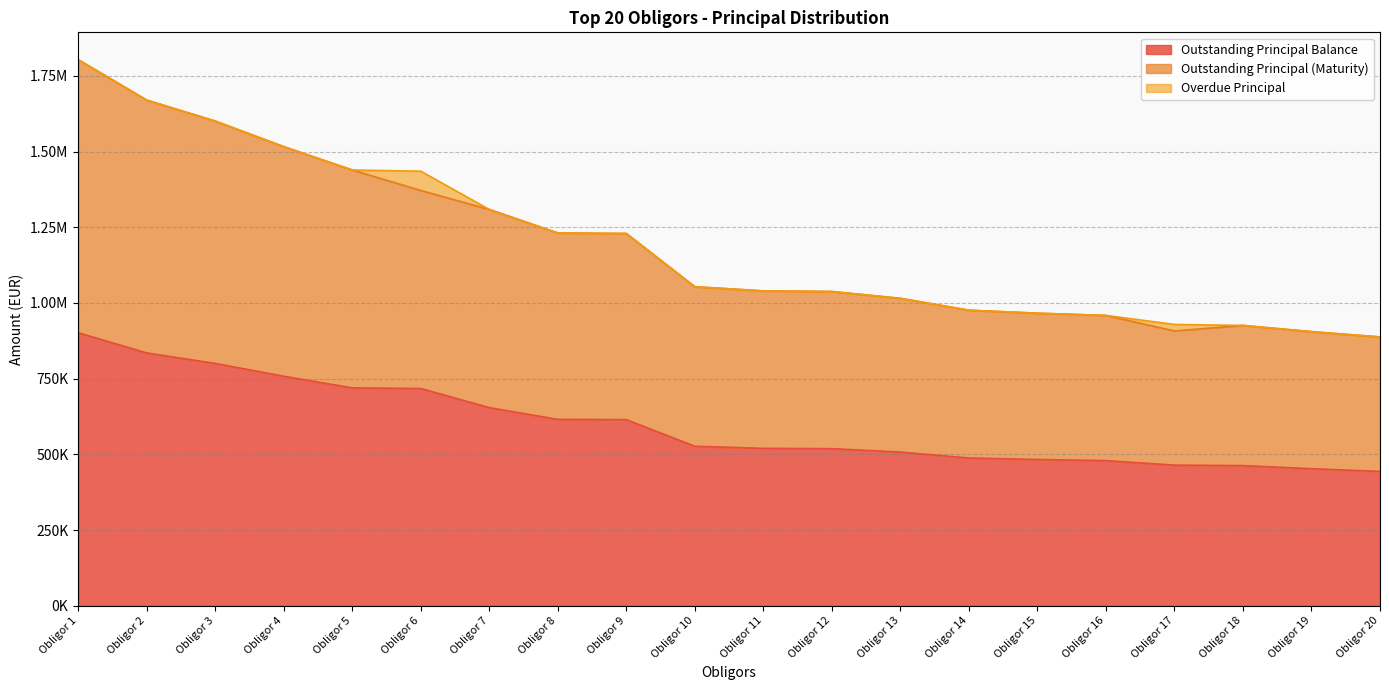

What is the sum of all Outstanding Principal (Maturity) values?

23843290.3